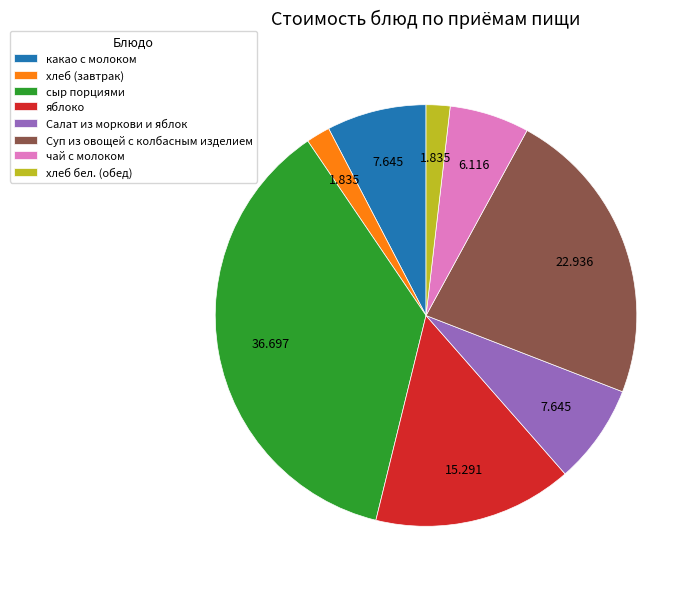

Which slice is the largest?

сыр порциями